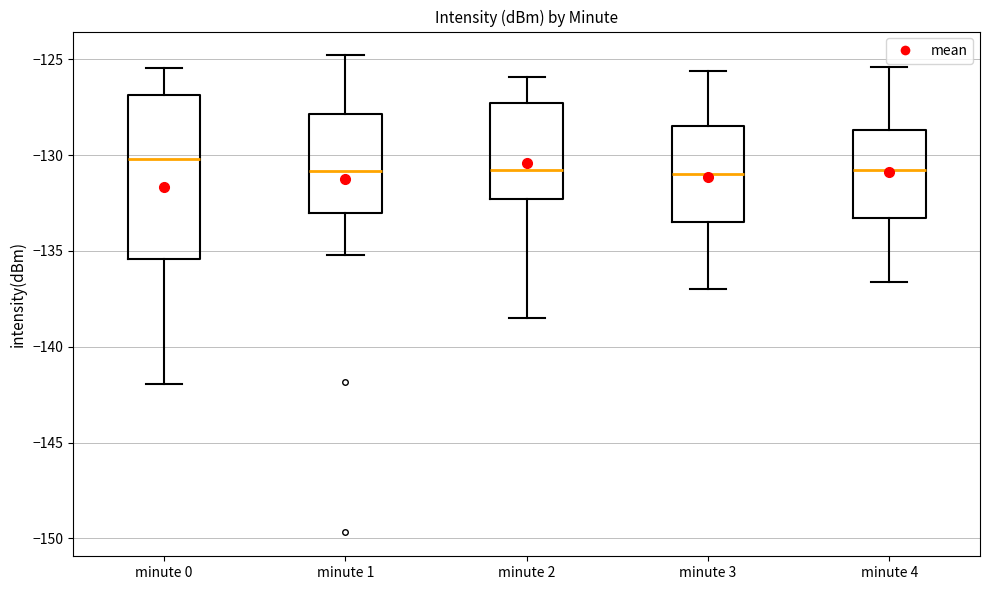

Where does the lower whisker of the box for minute 2 end on the y-axis? The values are not printed on the chart, so give them approximately, as read against the axis.

-138.5